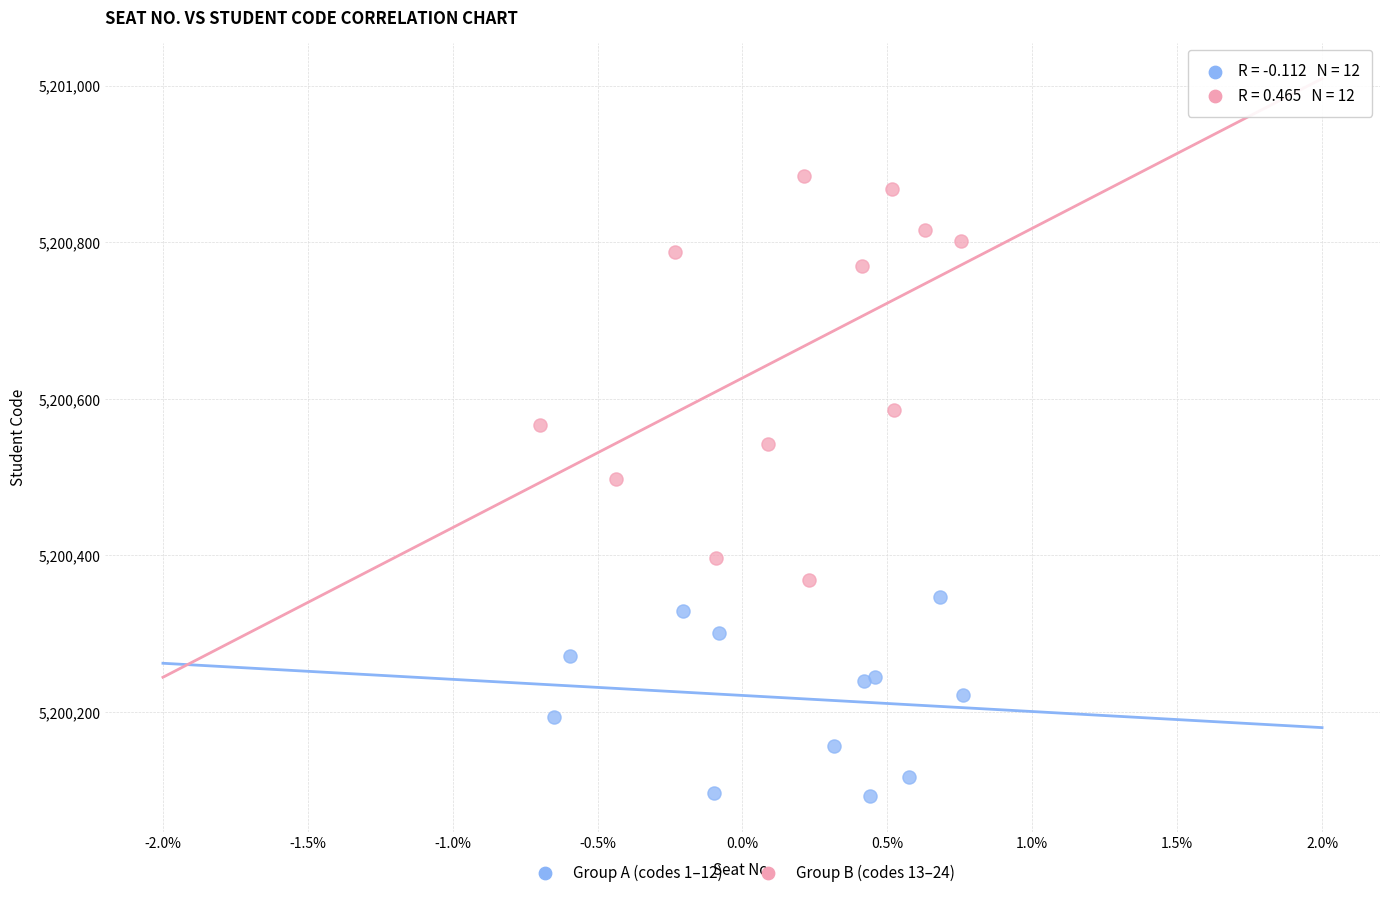

Which series contains the lowest Y value?

Group A (codes 1–12)